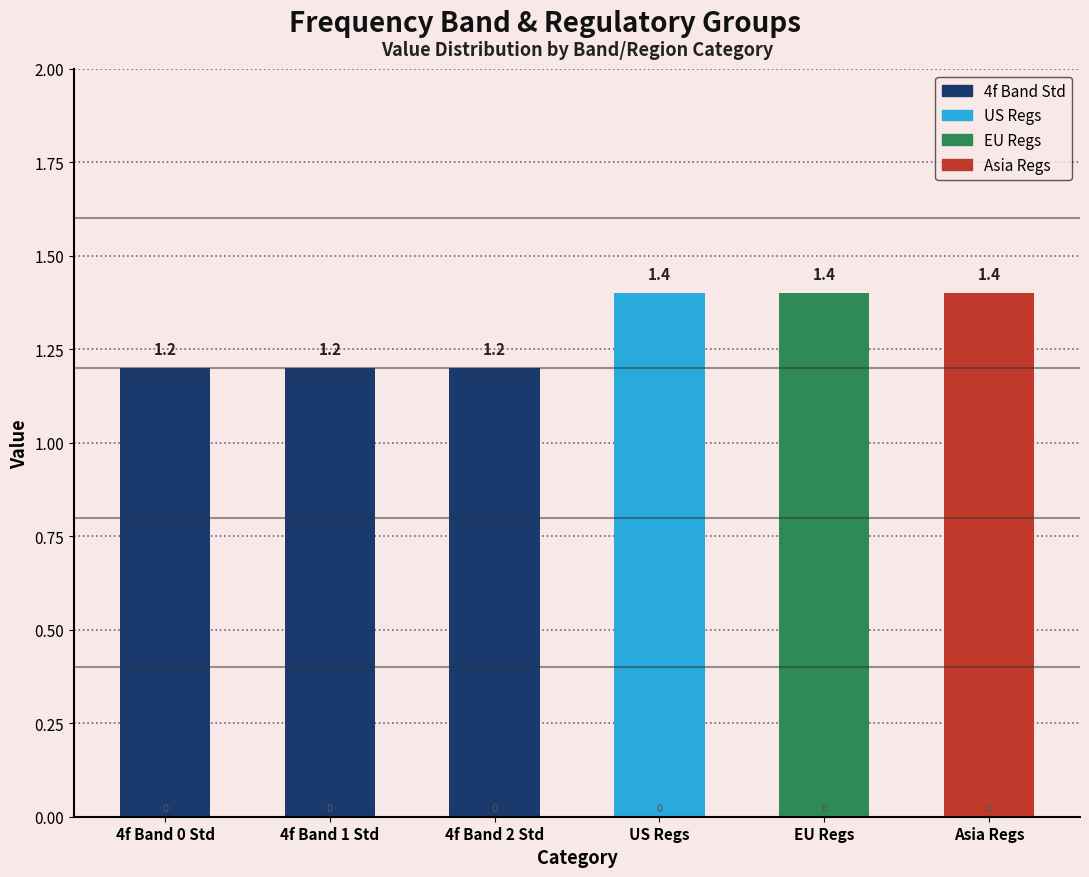

How many values are between 1 and 2?

6